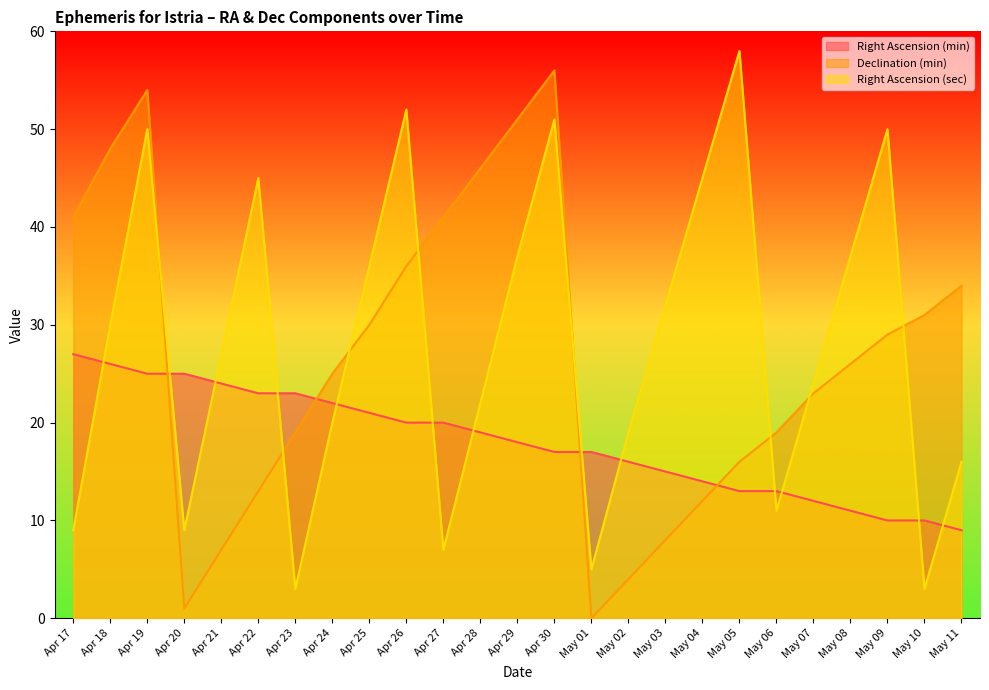

True or false: Declination (min) has more than 0 interior local peaks.

True